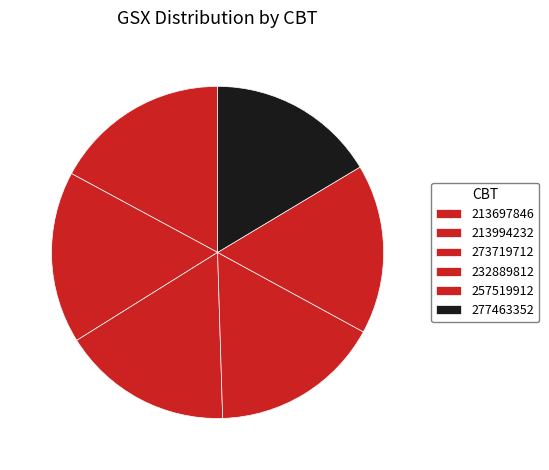

What portion of the pie excludes 232889812?

83.4%